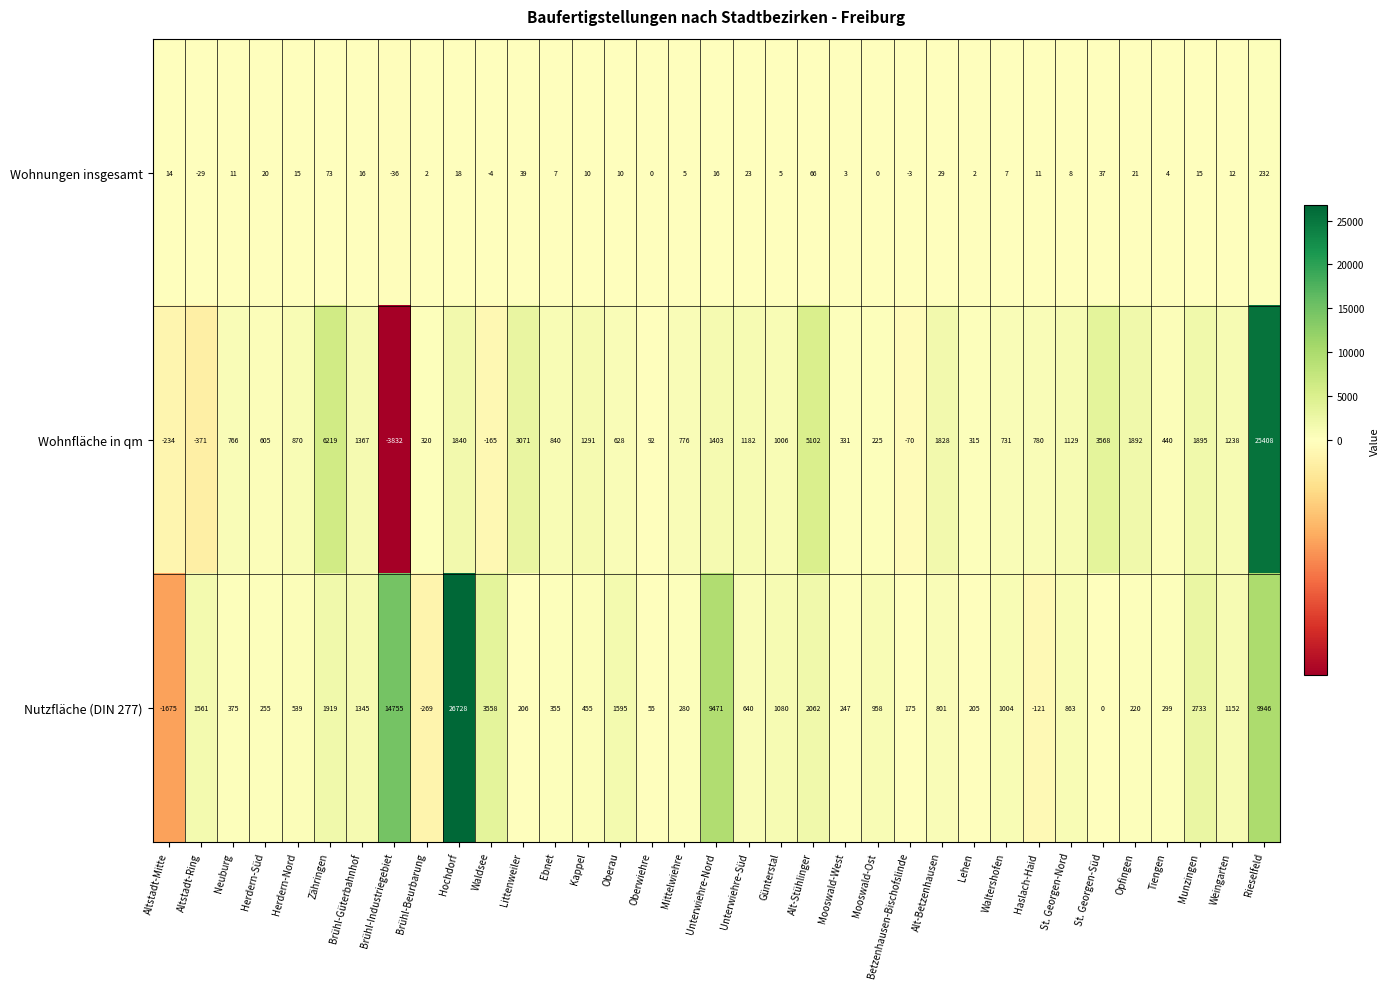

What is the difference between the highest and lowest values at Altstadt-Ring?

1932